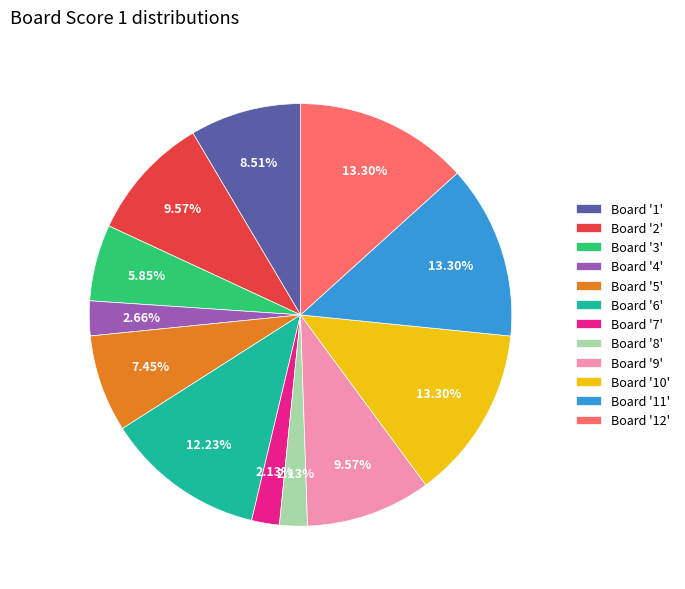

Is Board '9' the majority of the pie?

No